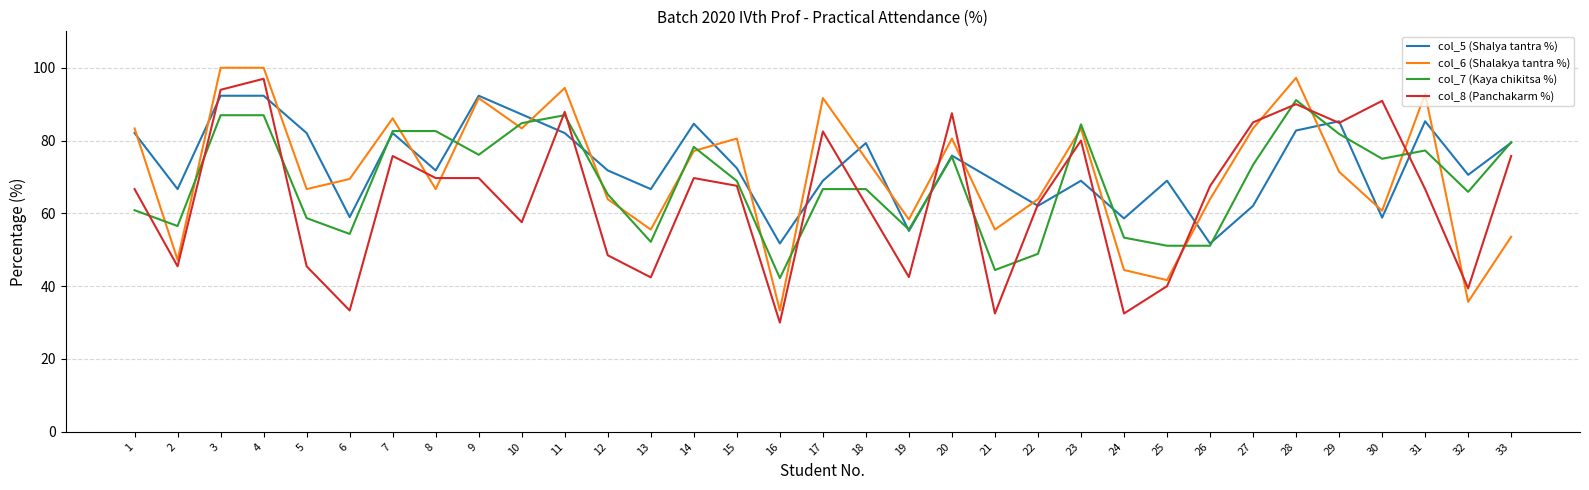

Which category has the highest value in the col_8 (Panchakarm %) series?

4